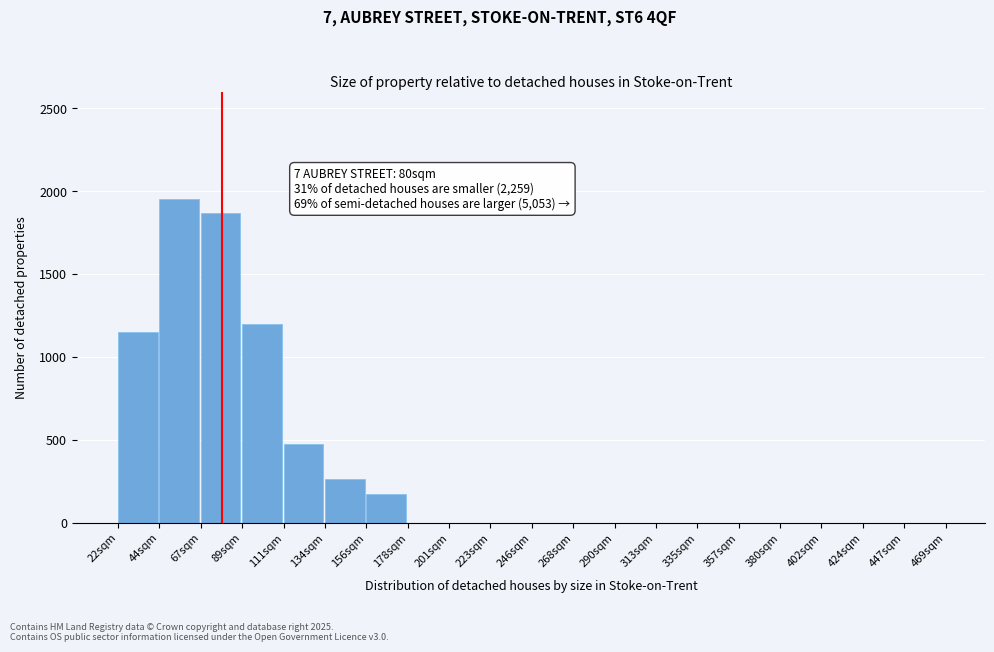

Reading right to left, extract all data points from this chart.

447sqm=0	424sqm=0	402sqm=0	380sqm=0	357sqm=0	335sqm=0	313sqm=0	290sqm=0	268sqm=0	246sqm=0	223sqm=0	201sqm=0	178sqm=0	156sqm=175	134sqm=260	111sqm=475	89sqm=1200	67sqm=1870	44sqm=1950	22sqm=1150